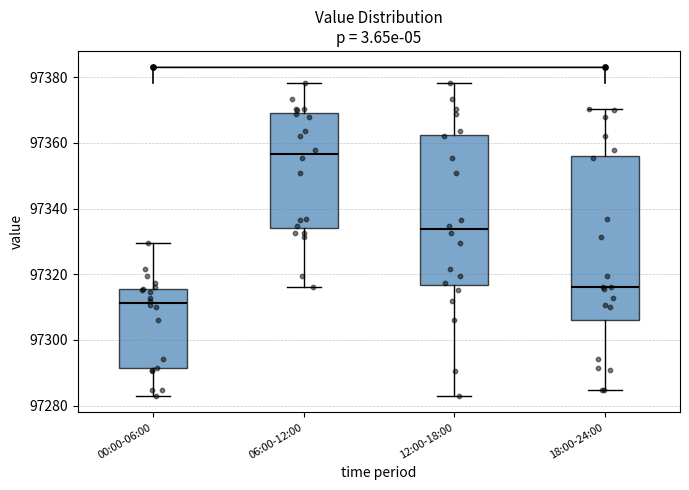

Where does the median line of the box for 18:00-24:00 sit on the y-axis? The values are not printed on the chart, so give them approximately, as read against the axis.

97316